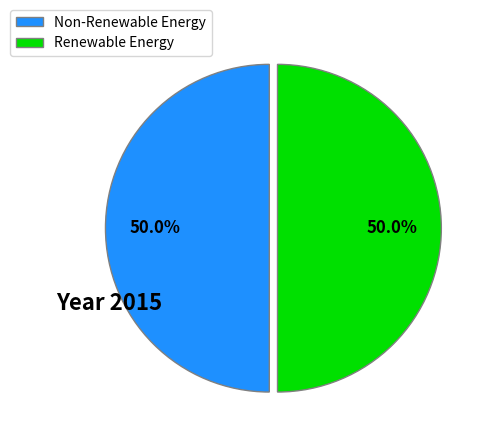

What portion of the pie excludes Non-Renewable Energy?

50.0%